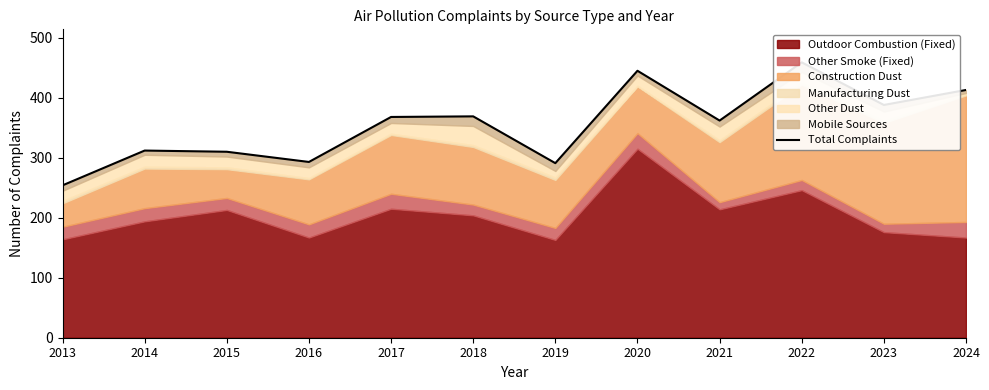

What is the change in value from 2021 to 2022?

+97